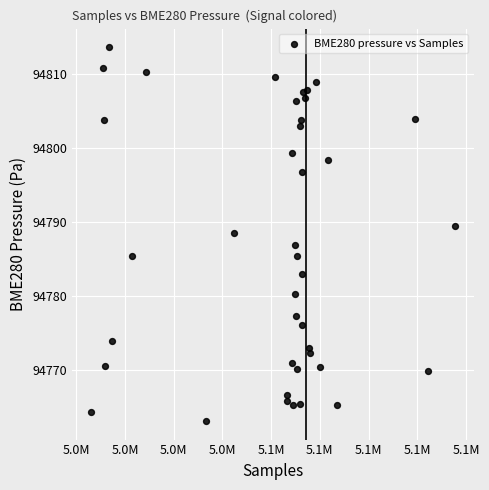

What is the range of Y values (max minus min)?

50.4